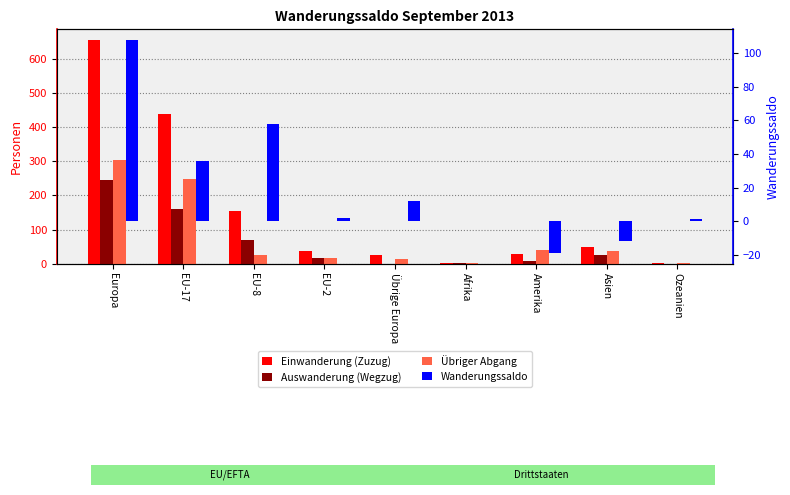

What is the label of the 6th bar from the right?

EU-2